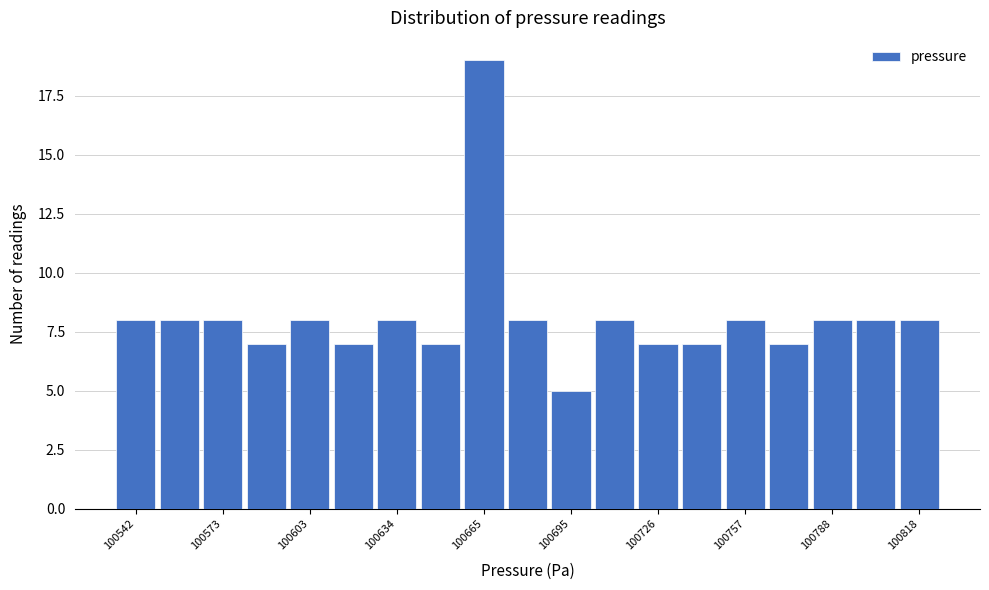

Read against the x-axis, roughly where is the centre of the tallest bar?

100665